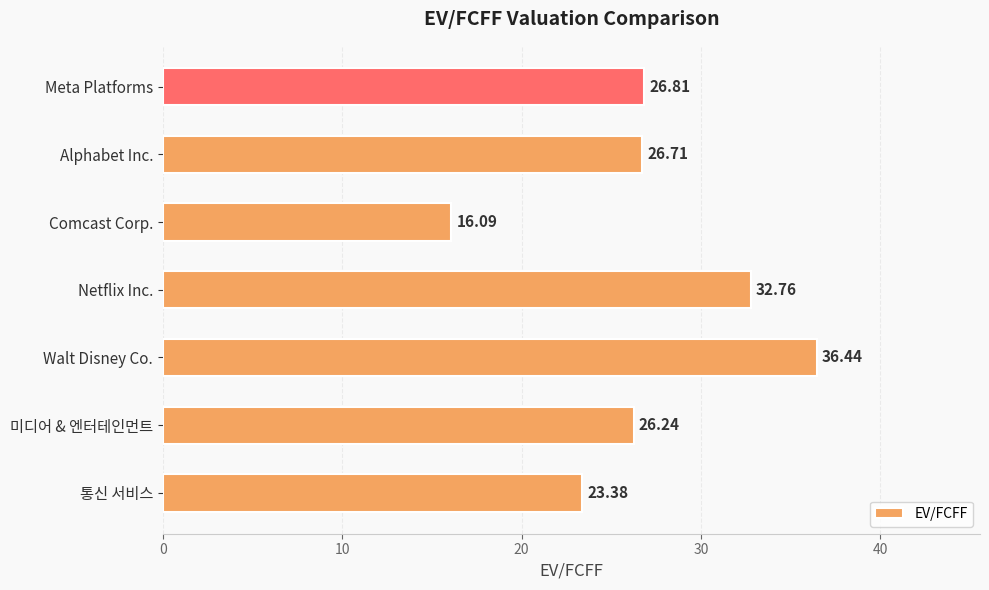

Rank the categories by value from lowest to highest.

Comcast Corp., 통신 서비스, 미디어 & 엔터테인먼트, Alphabet Inc., Meta Platforms, Netflix Inc., Walt Disney Co.